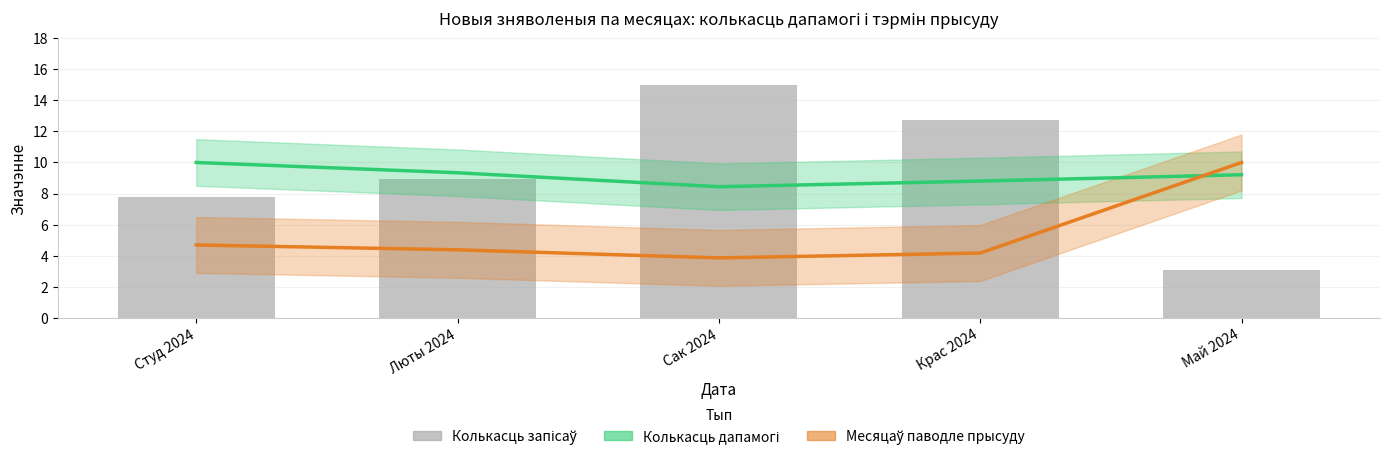

What is the difference between the maximum and second lowest values in the Месяцаў паводле прысуду (сярэдняе) series?

5.8